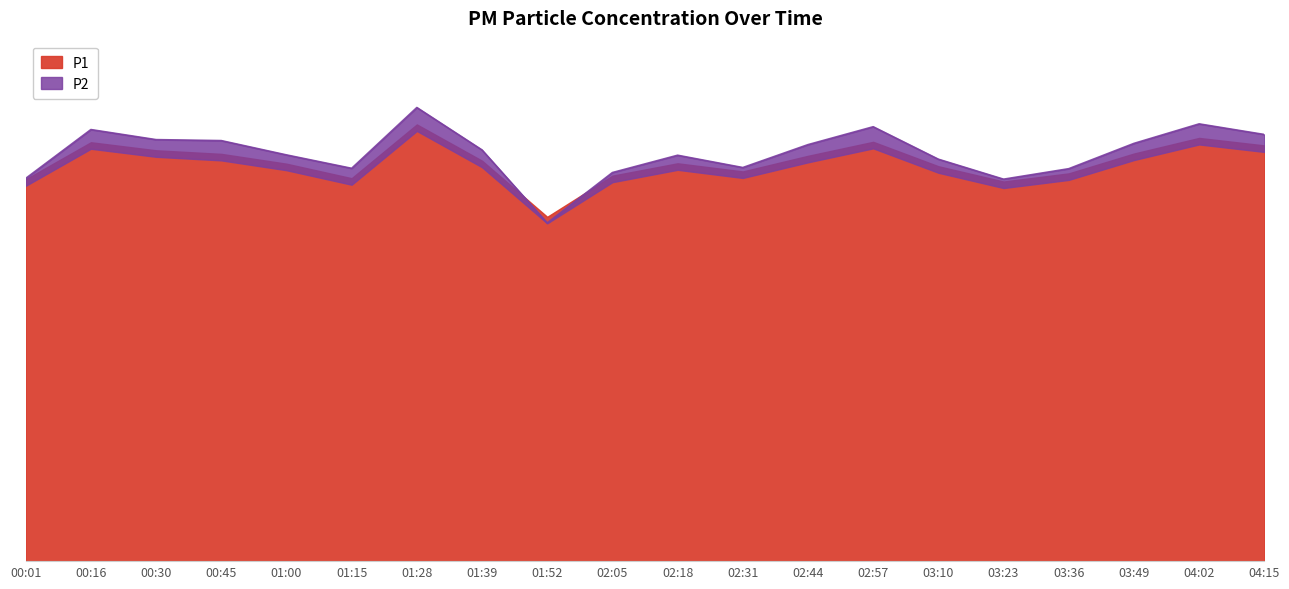

Reading left to right, list all the values displayed in this chart.

117.4	128.8	126.3	125.2	122.2	117.7	134.2	123.1	105.8	118.5	122.3	119.8	124.6	128.9	121.4	116.7	119.2	125.3	130.1	127.8